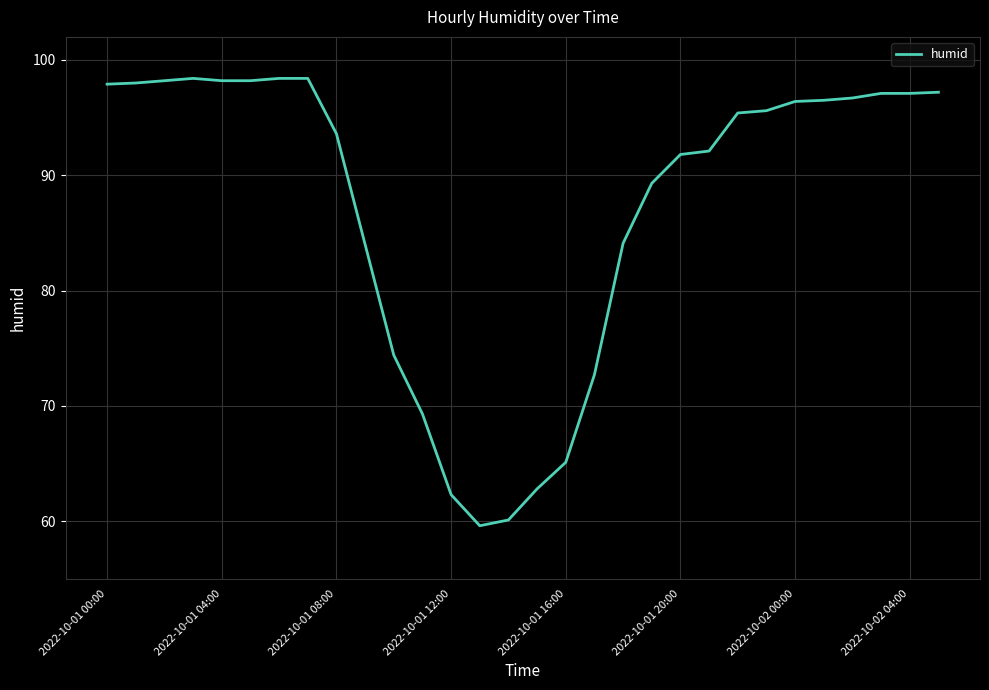

What is the difference between the maximum and minimum values?

38.8